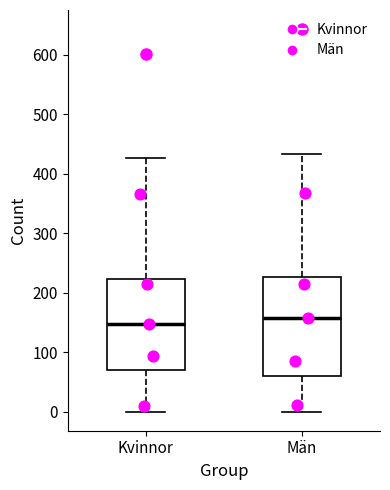

Where does the upper whisker of the box for Män end on the y-axis? The values are not printed on the chart, so give them approximately, as read against the axis.

430